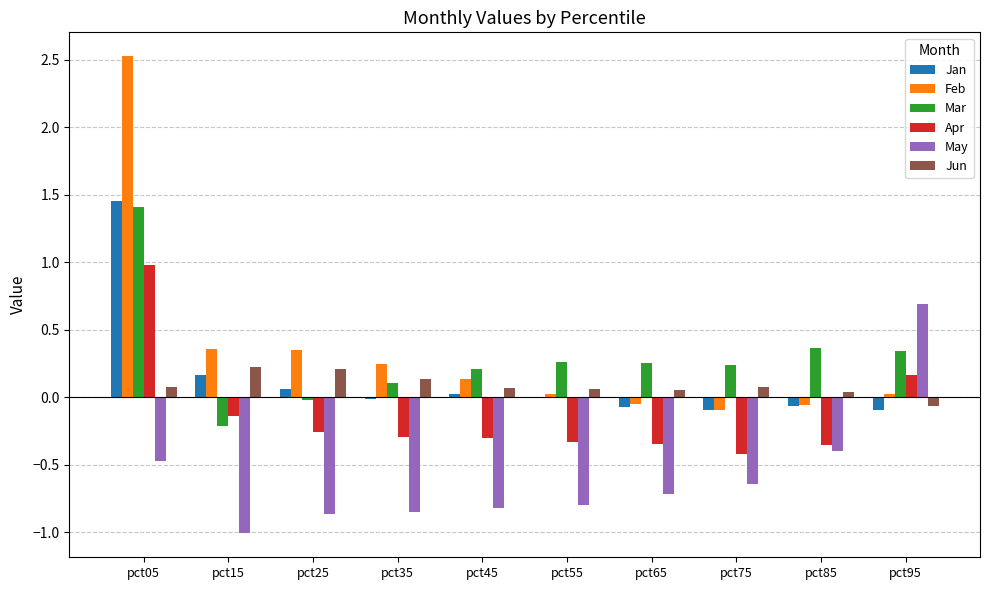

How many values in the Apr series exceed 0?

2